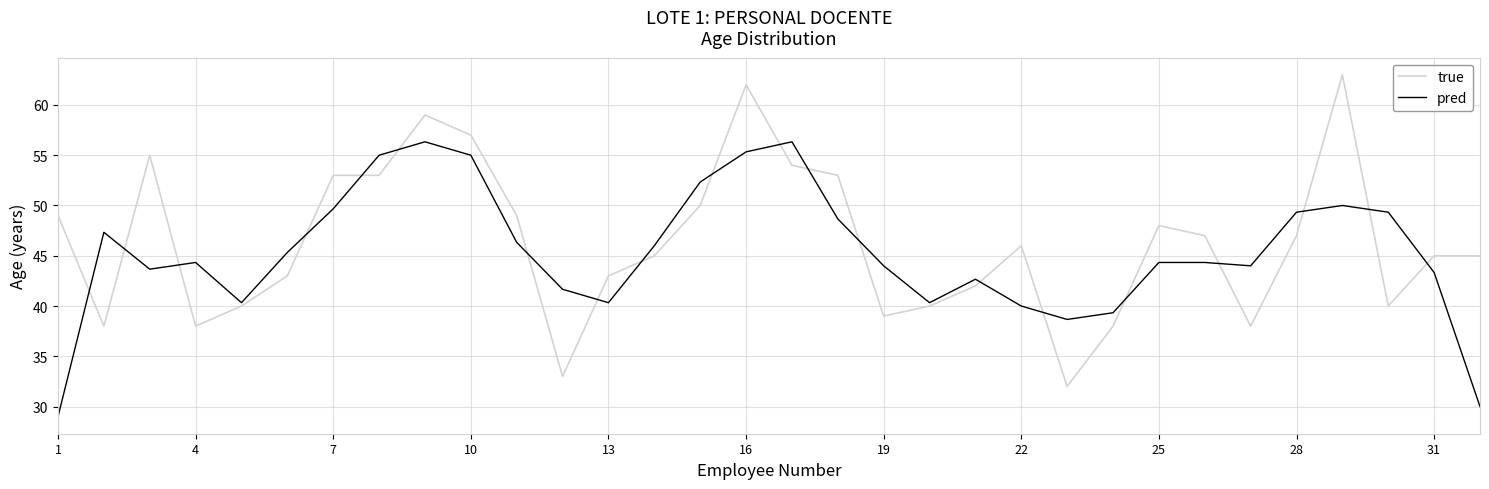

Is this an area chart (filled region under the line)?

No